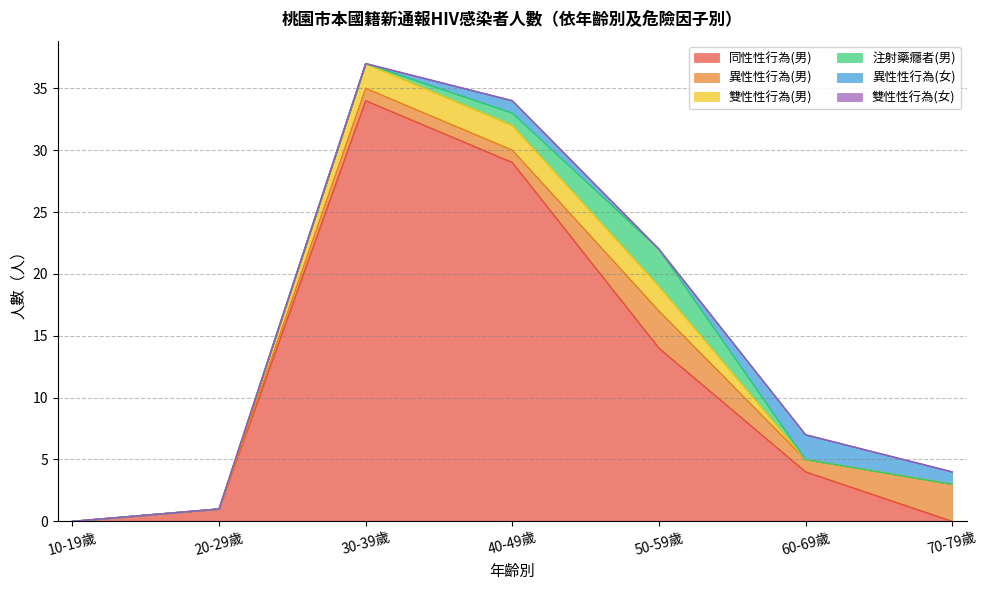

True or false: 注射藥癮者(男) and 同性性行為(男) intersect in this chart.

False